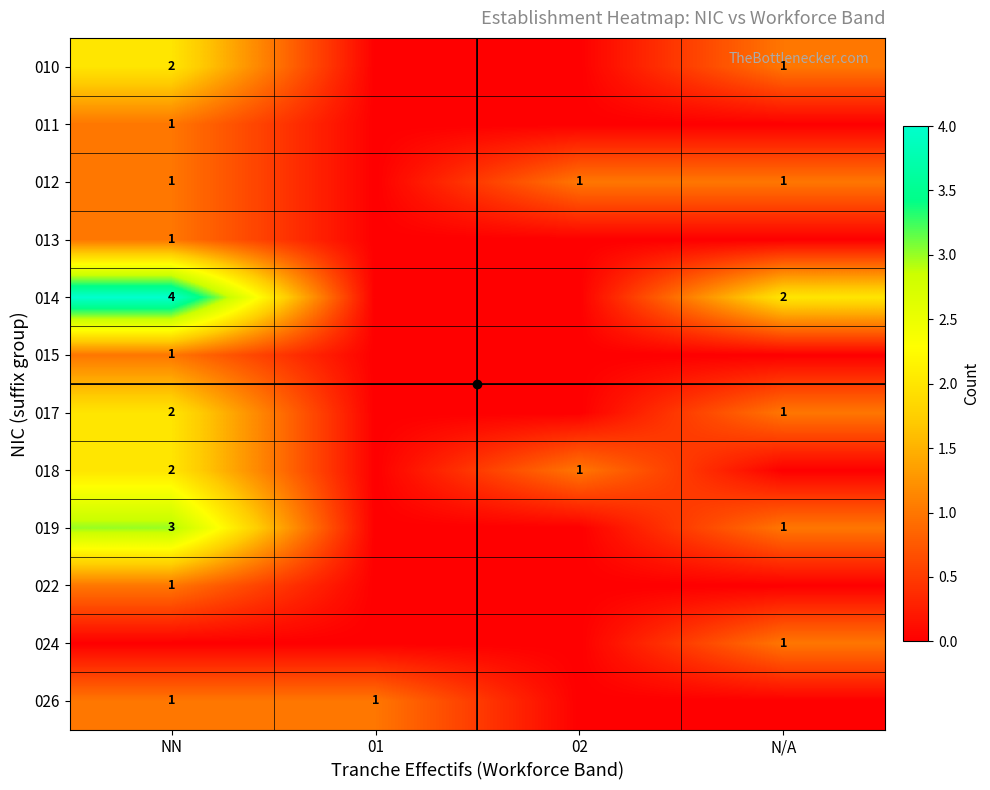

What is the highest value of the 024 series?

1